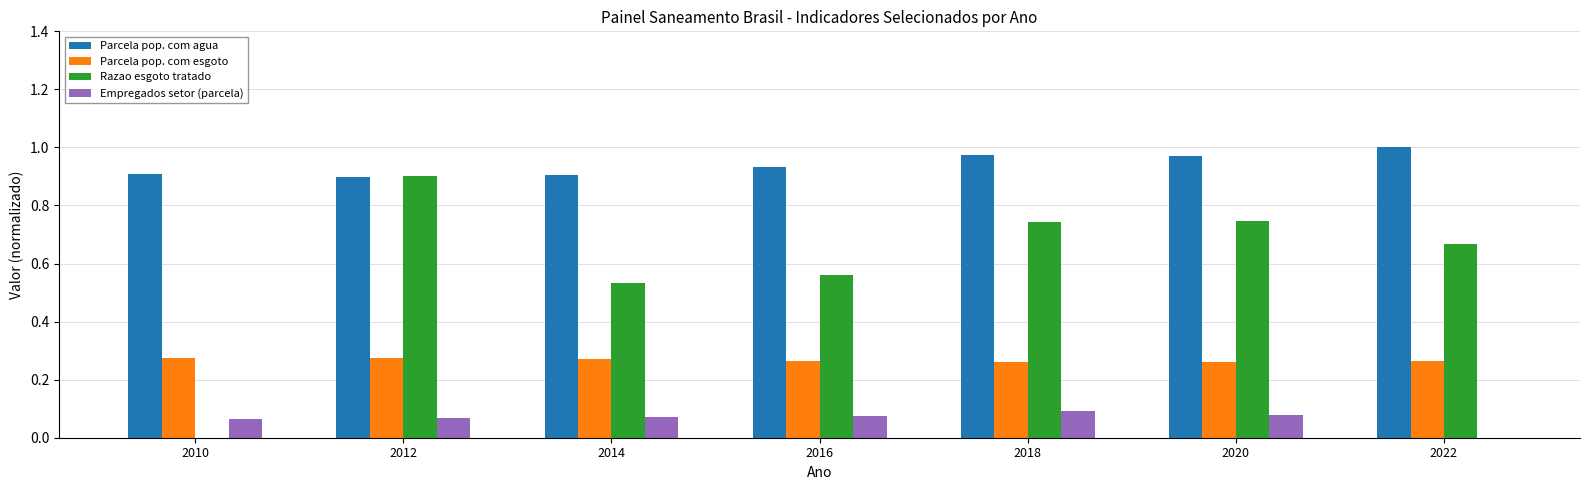

Which category has the highest value across all series?

2022